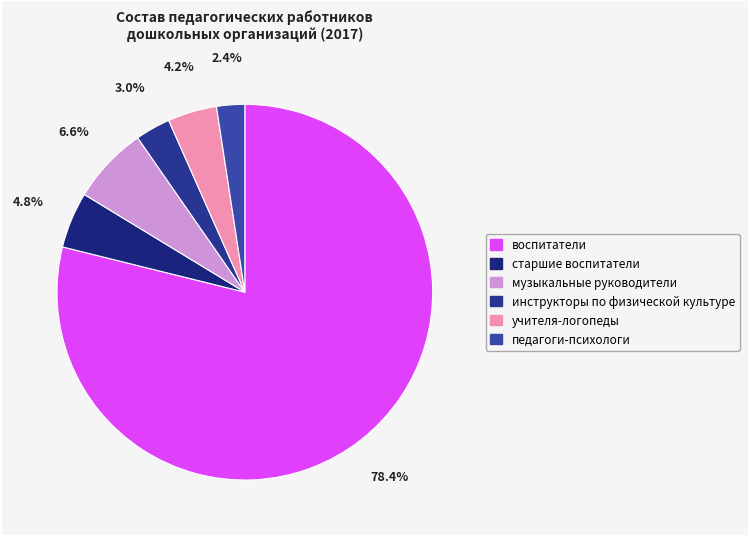

What percentage is the педагоги-психологи slice, to the nearest percent?

2%